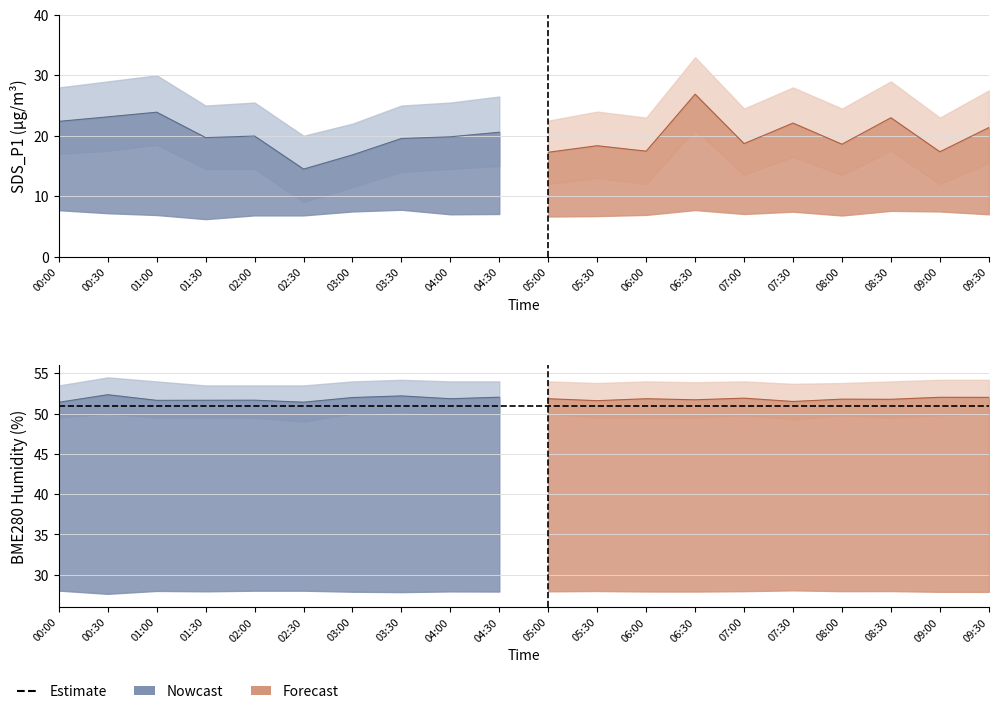

What is the minimum value shown in the chart?

6.2